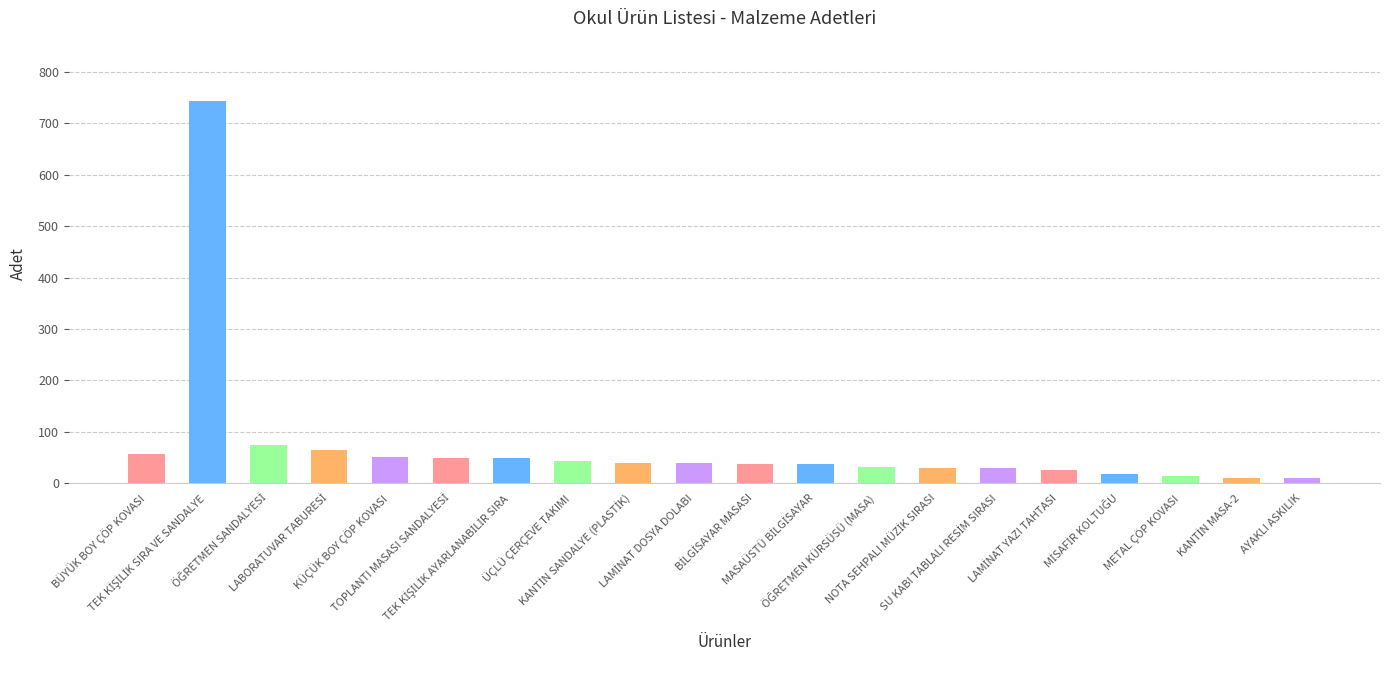

What is the greatest value displayed?

744